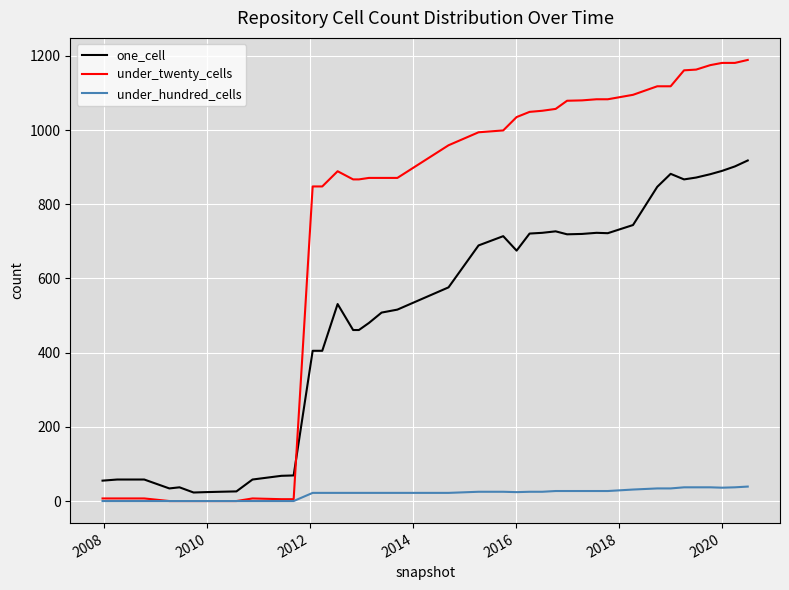

What is the sum of all under_hundred_cells values?

779